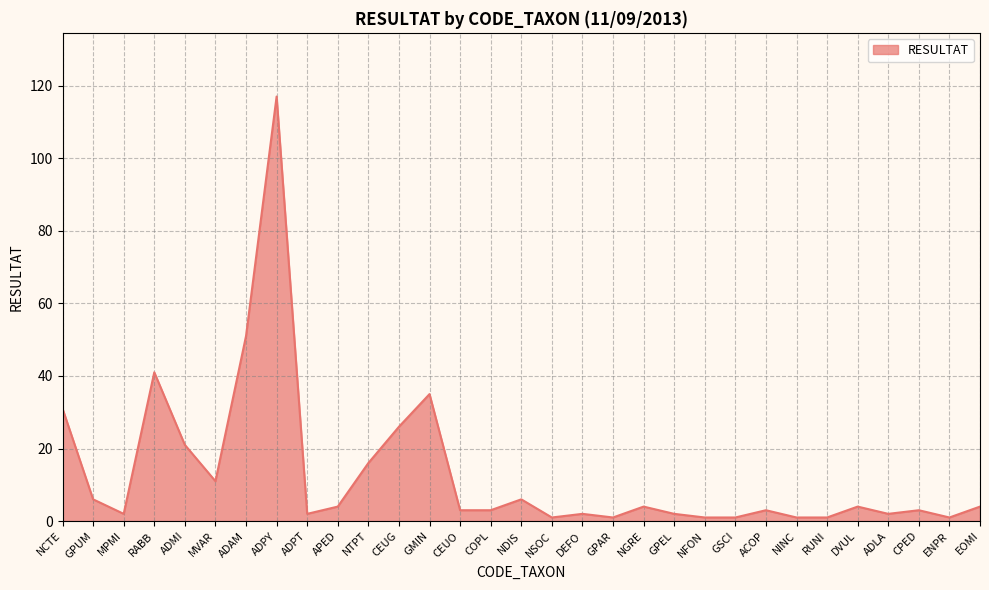

Which has a higher value, ADPT or RABB?

RABB